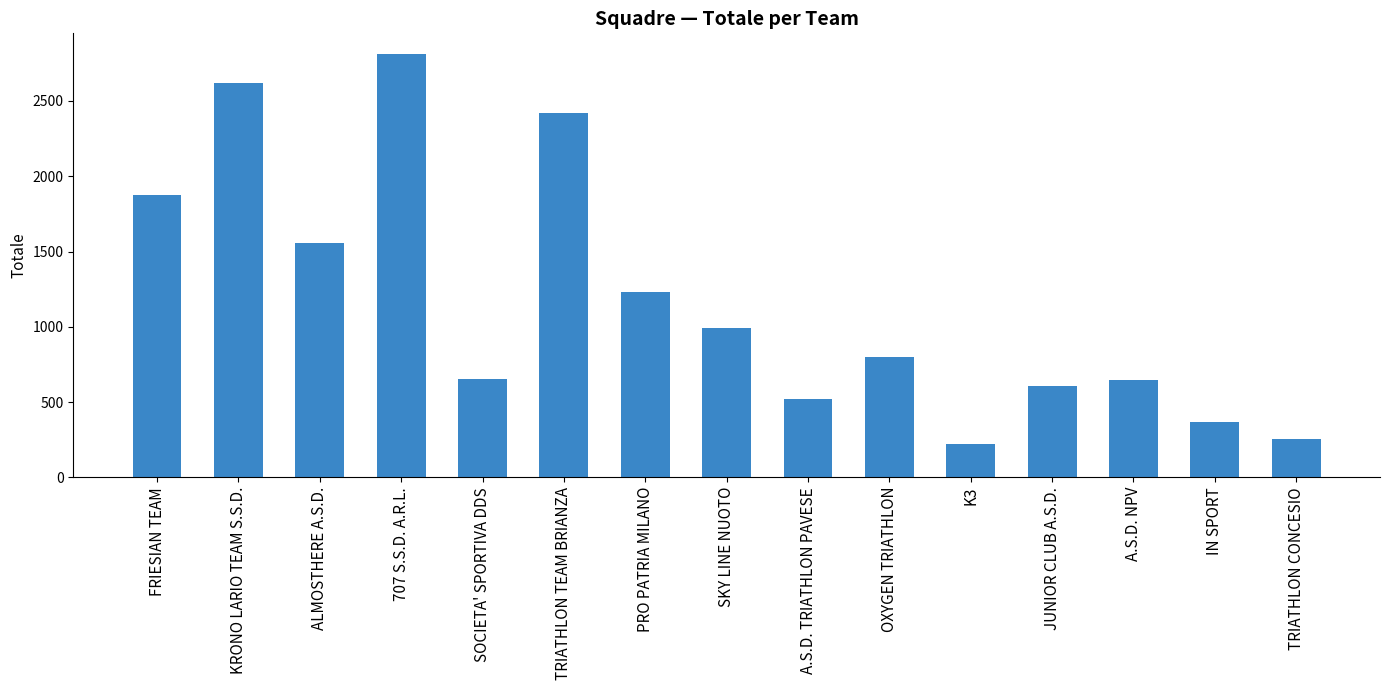

What position from the right is ALMOSTHERE A.S.D.?

13